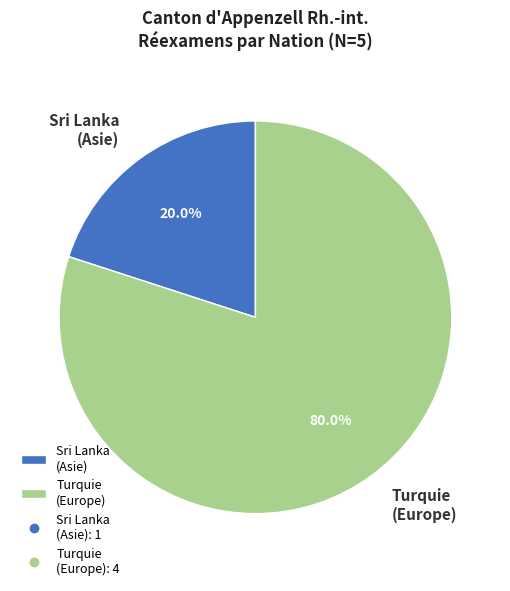

Which category accounts for the majority?

Turquie (Europe)